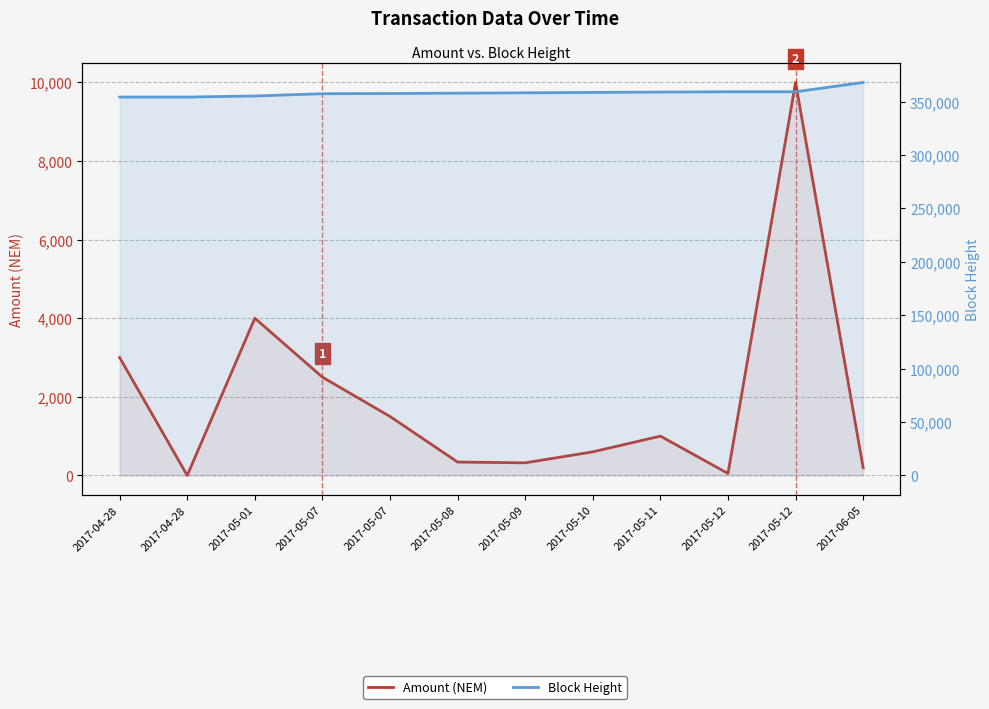

Count the number of data series in this chart.

2